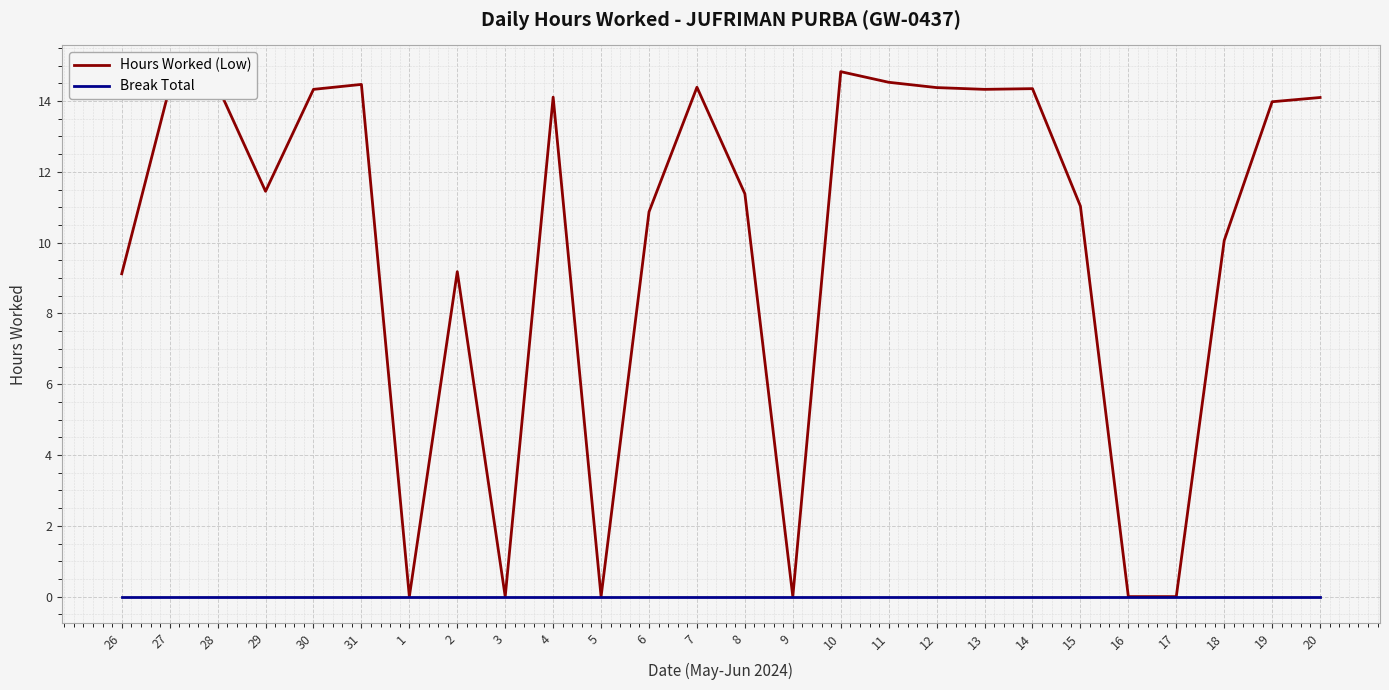

Which series has the largest total across all categories?

Hours Worked (Low)